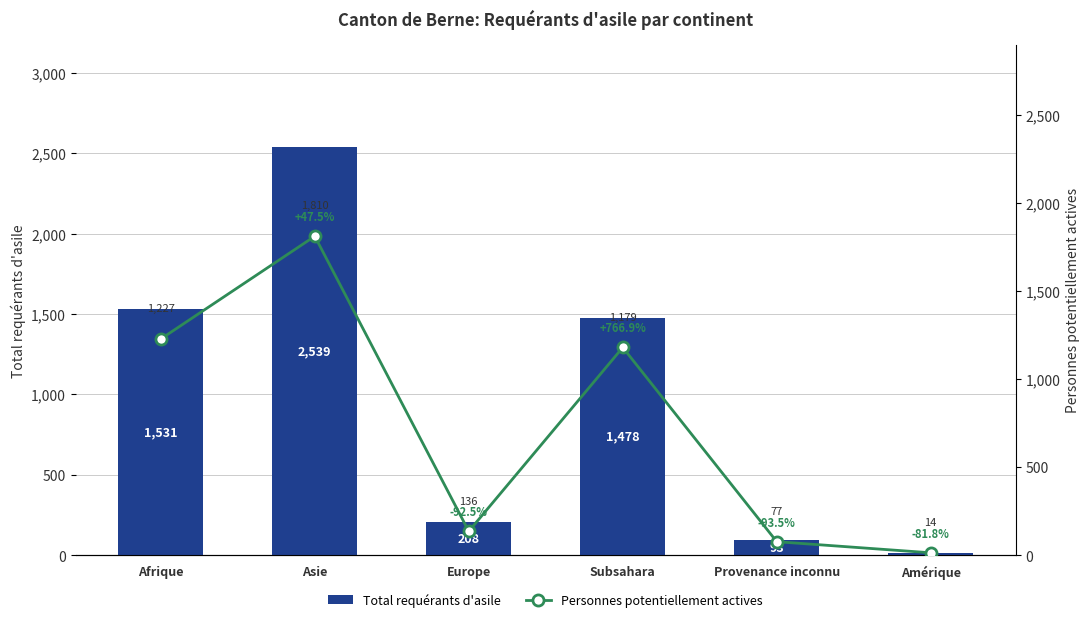

What is the spread (max minus min) of values at Afrique?

304